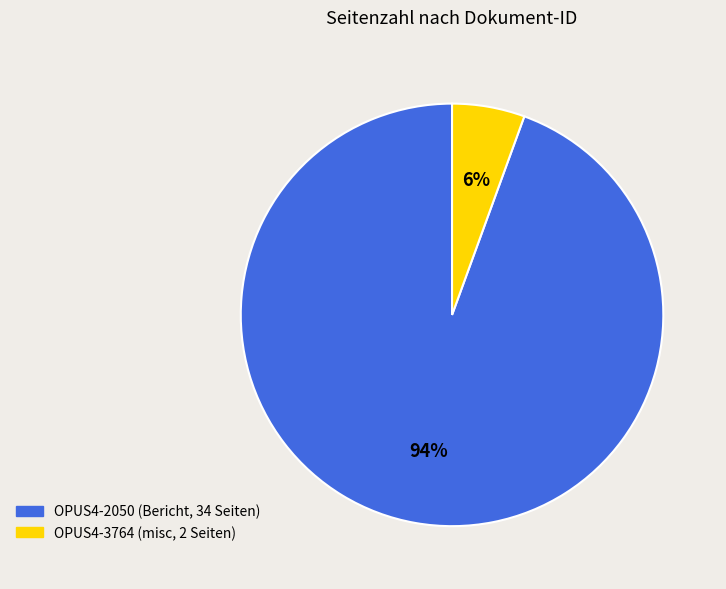

Between OPUS4-3764 and OPUS4-2050, which is larger?

OPUS4-2050